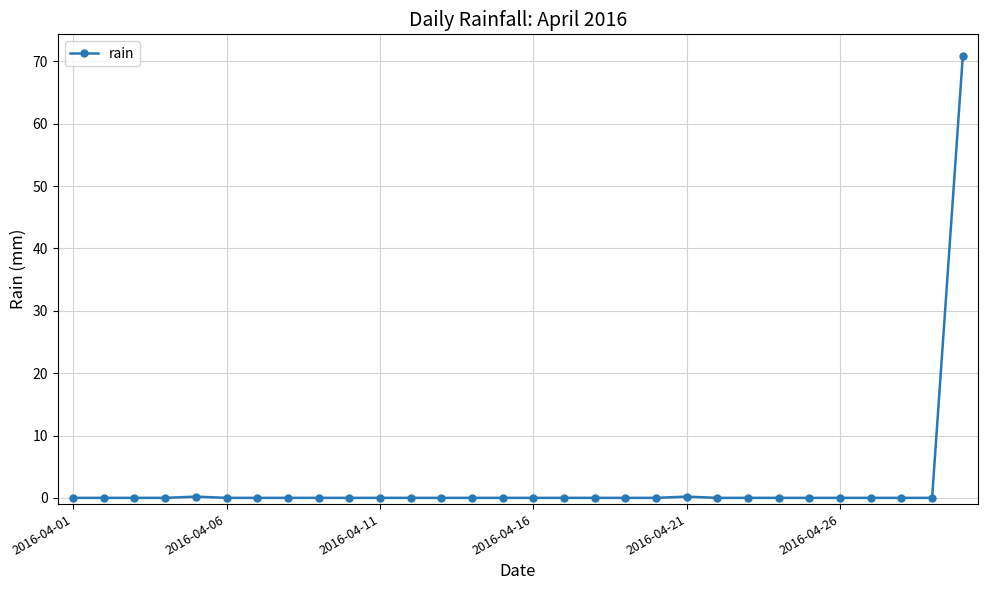

Does the chart display data point markers on the line(s)?

Yes